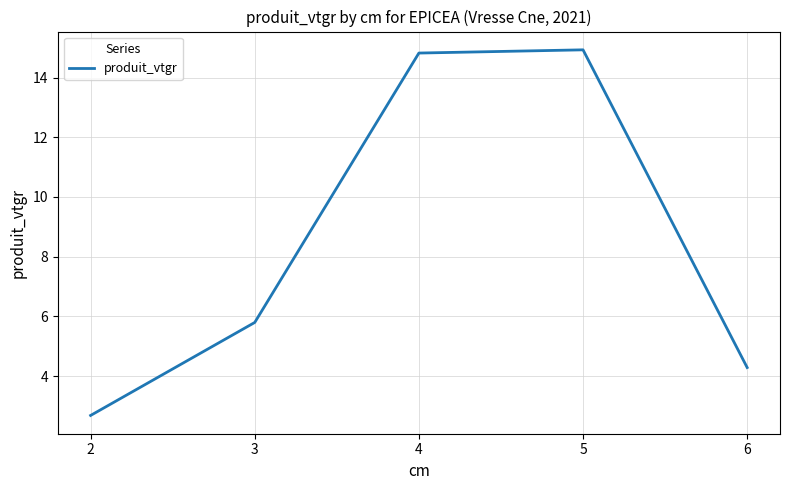

True or false: the data shows 5.8 at 3.

True